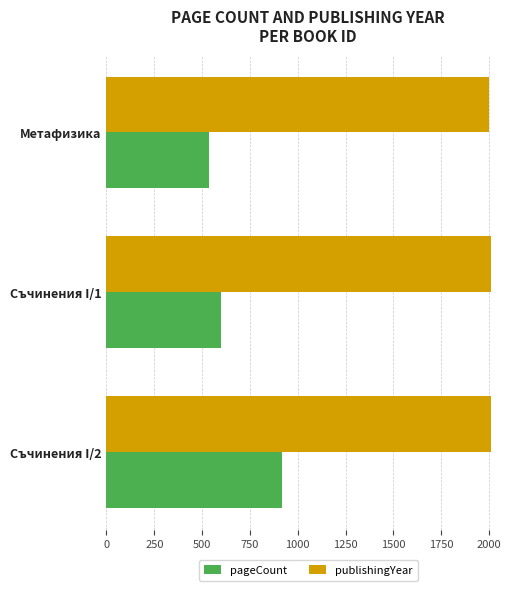

At which label is pageCount closest to 727?

Съчинения I/1